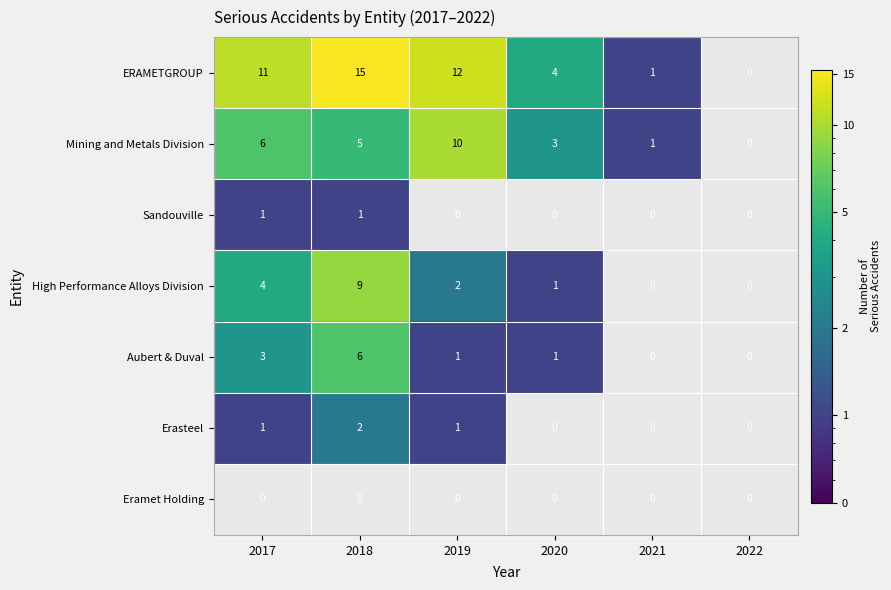

Is it true that ERAMETGROUP equals 5 at 2022?

False